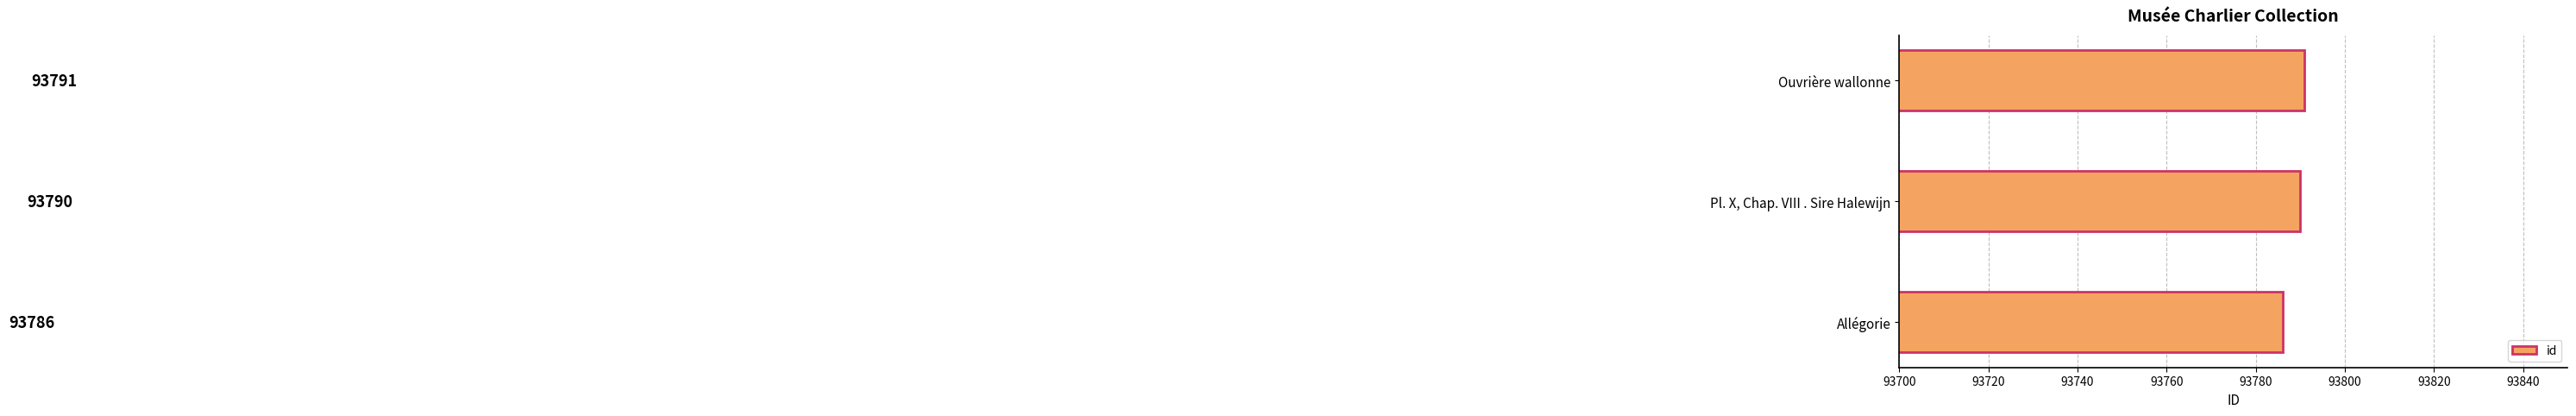

Between Allégorie and Pl. X, Chap. VIII . Sire Halewijn, which is larger?

Pl. X, Chap. VIII . Sire Halewijn